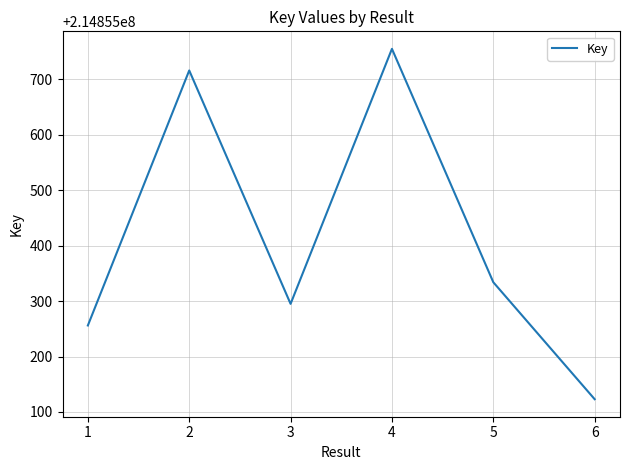

Reading left to right, extract all data points from this chart.

214855256	214855716	214855295	214855755	214855334	214855123